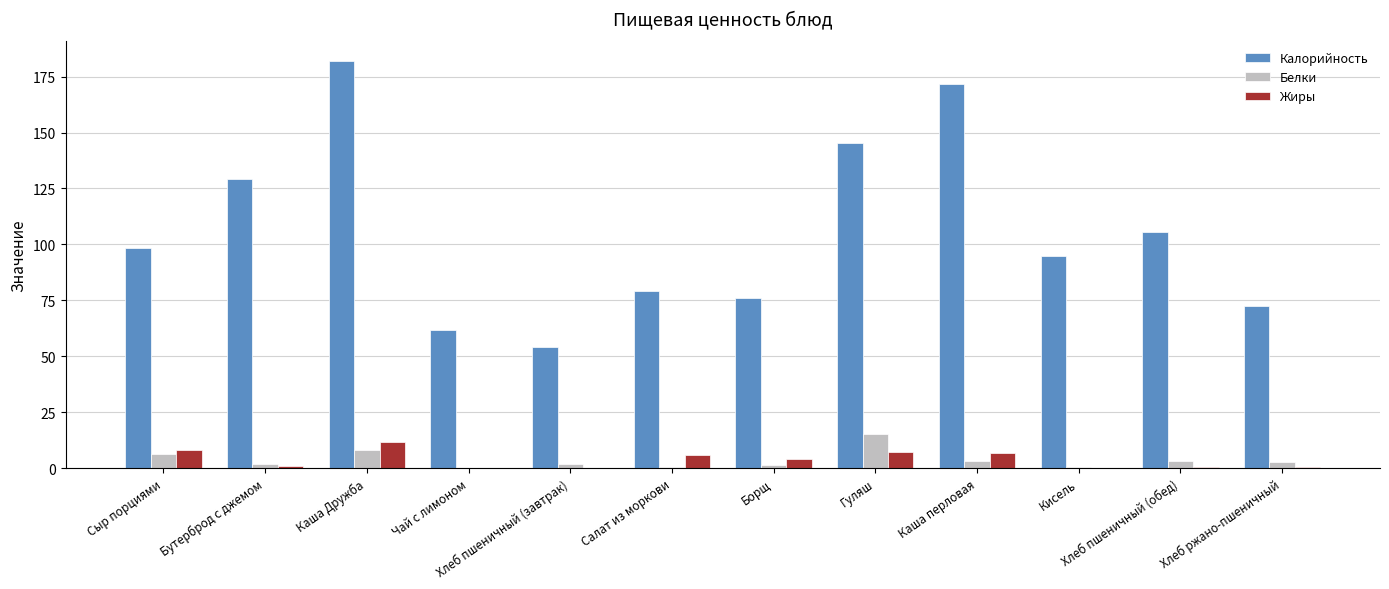

The Калорийность series shows 72.3 at Каша перловая. True or false?

False